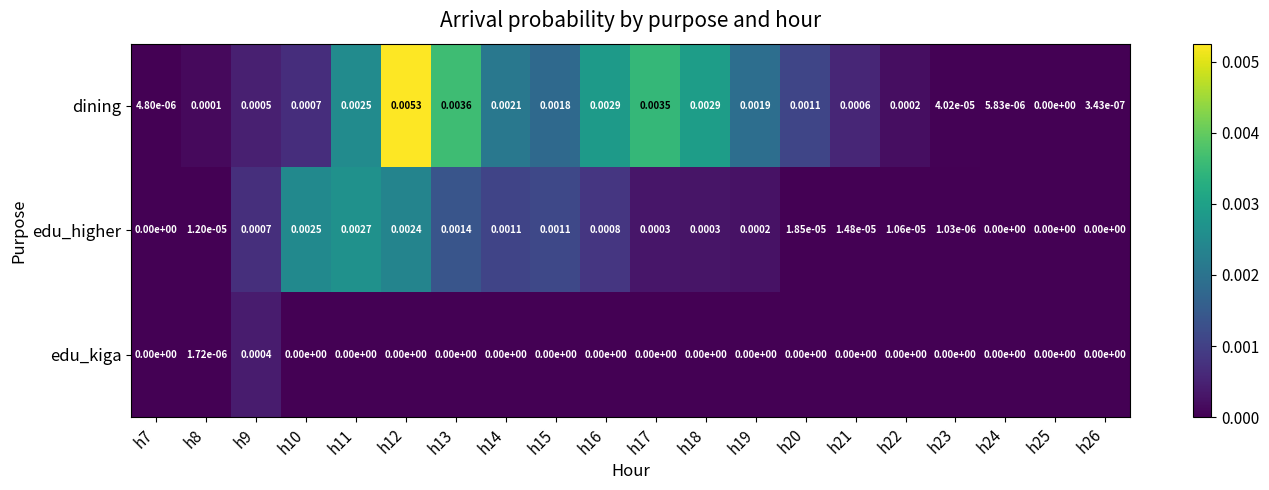

List the series in order of their peak value, lowest first.

edu_kiga, edu_higher, dining